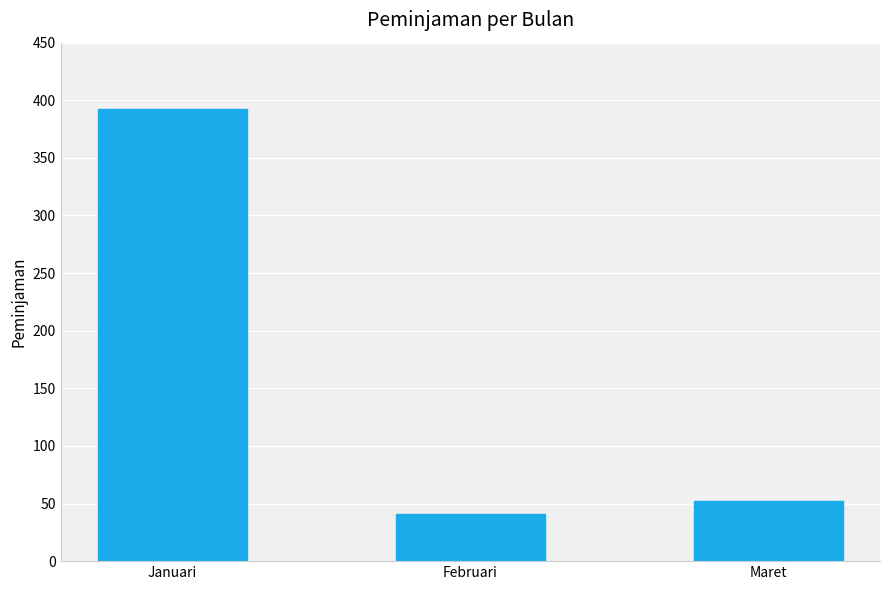

Reading right to left, extract all data points from this chart.

52	41	392